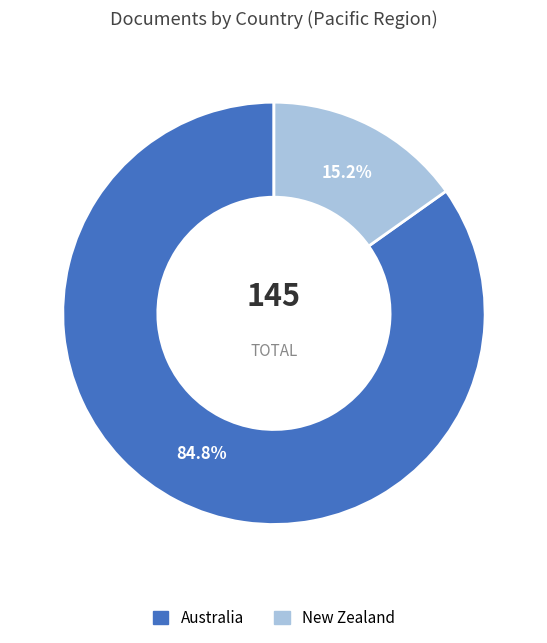

To the nearest percent, what percentage of the pie is New Zealand?

15%